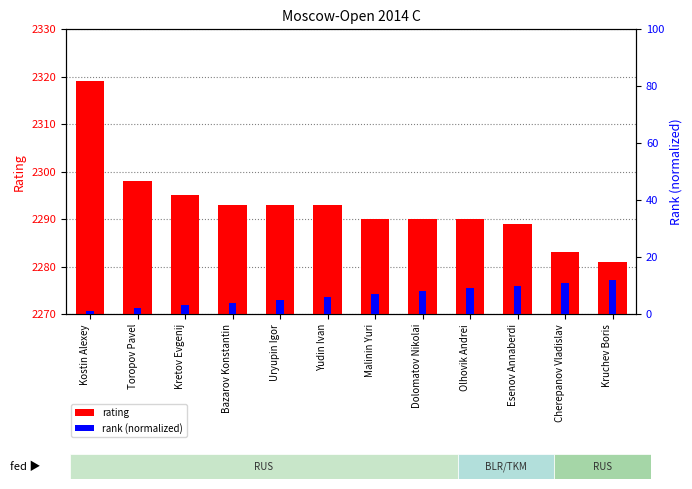

How many bars are there in each group?

2